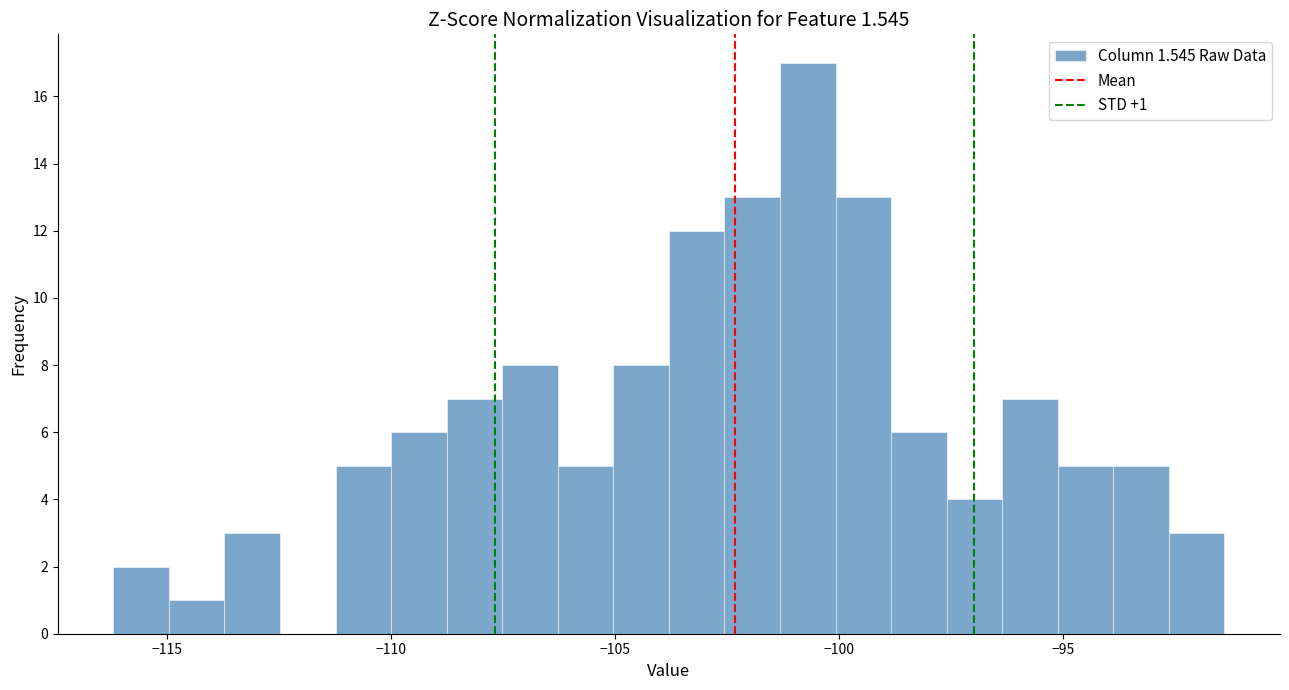

Read against the x-axis, roughly where is the centre of the tallest bar?

-100.5